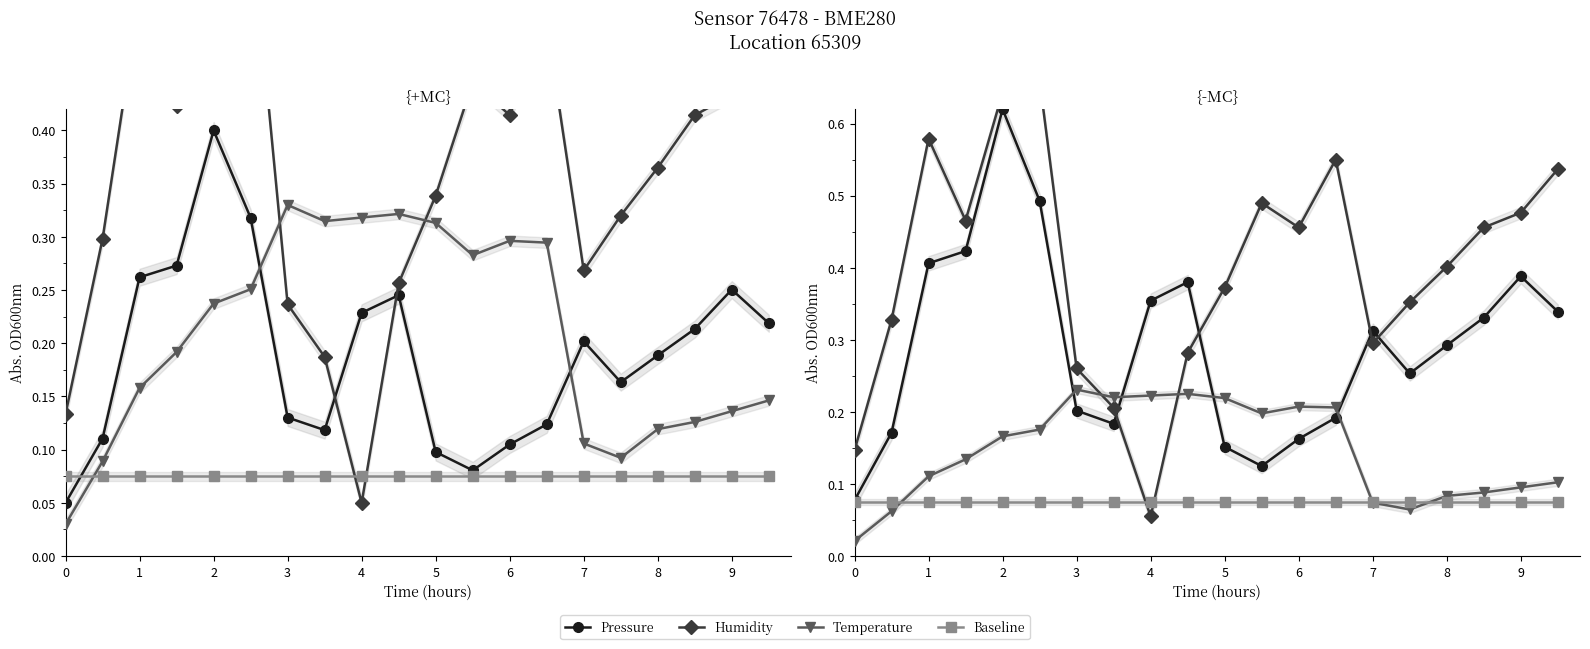

Is the value of Temperature at 6 greater than the value of Humidity at 9?

No